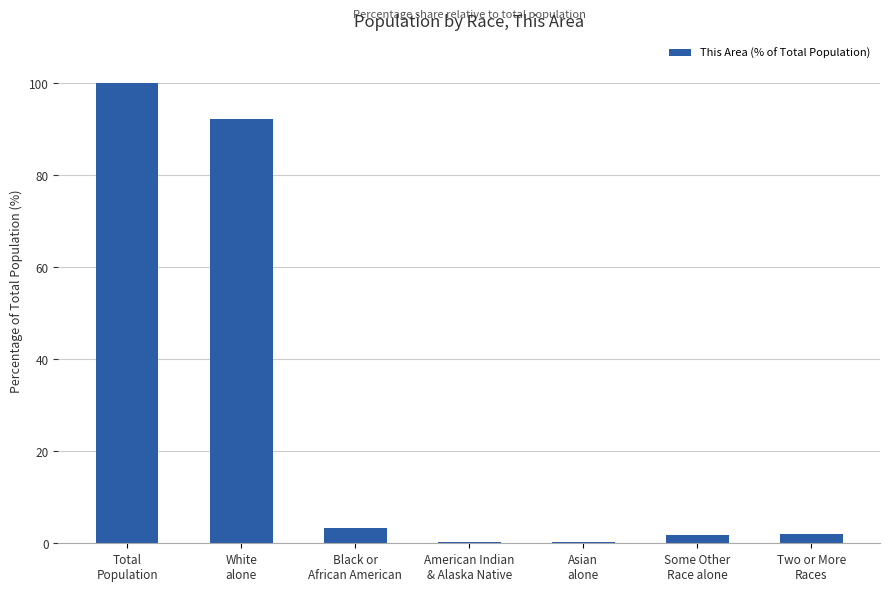

What is the average value?

28.6